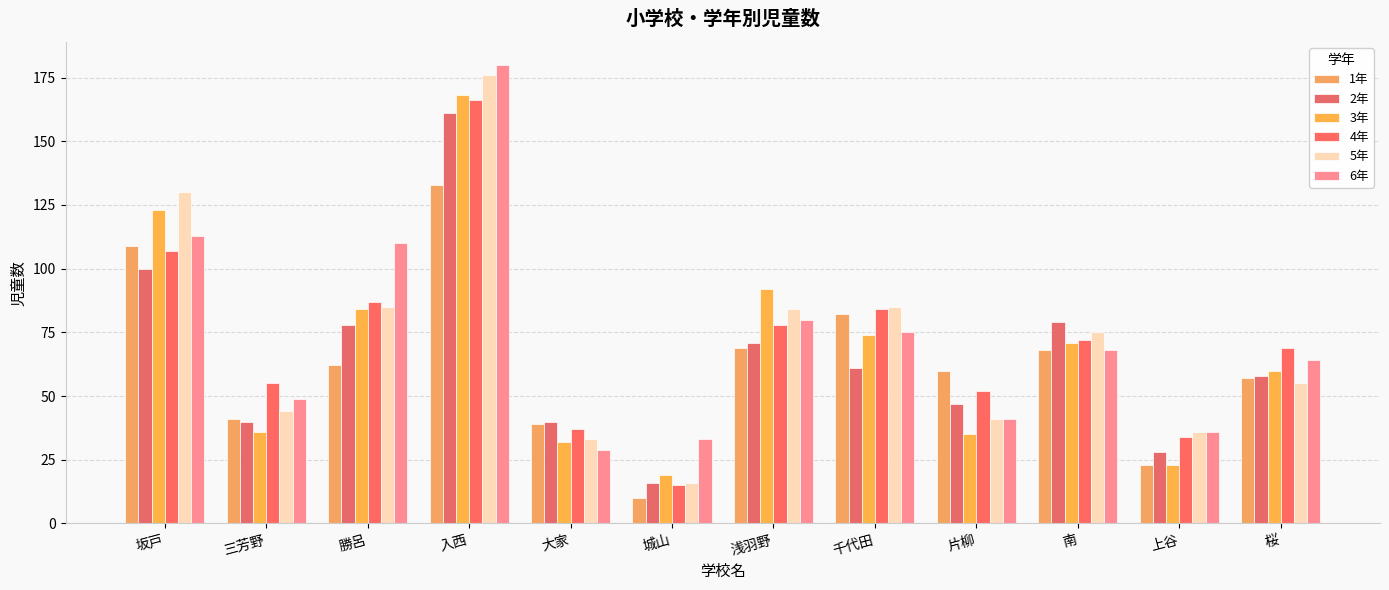

What is the difference between the 4年 values at 入西 and 片柳?

114